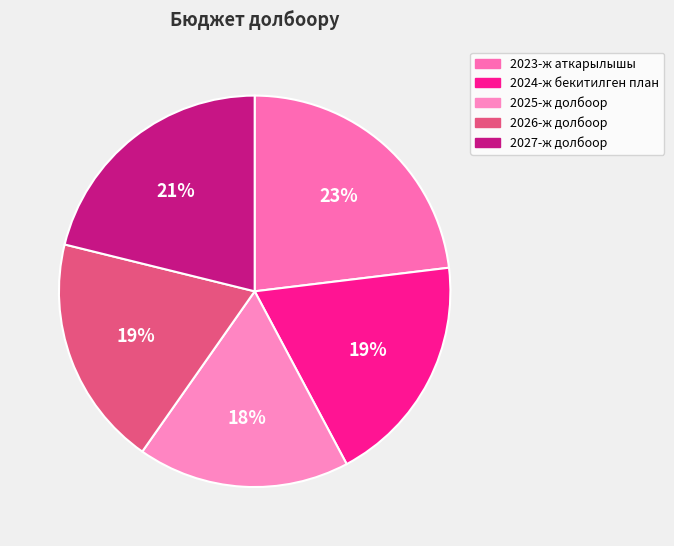

The 2027-ж долбоор slice represents 21% of the pie. True or false?

True